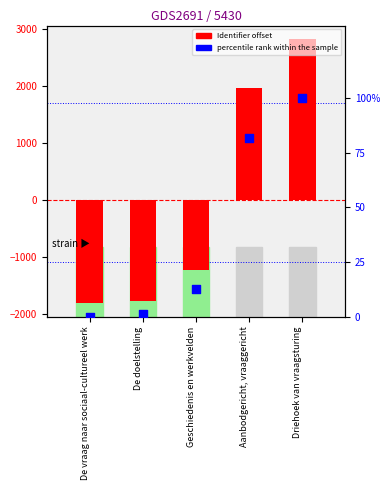

Which series contains the highest Y value?

Identifier offset